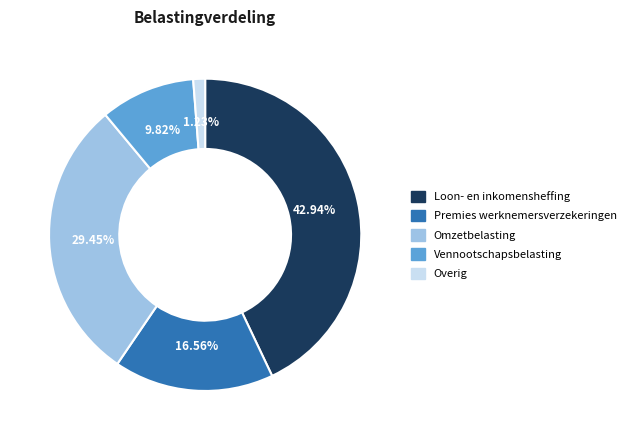

Does Omzetbelasting account for over 50% of the chart?

No